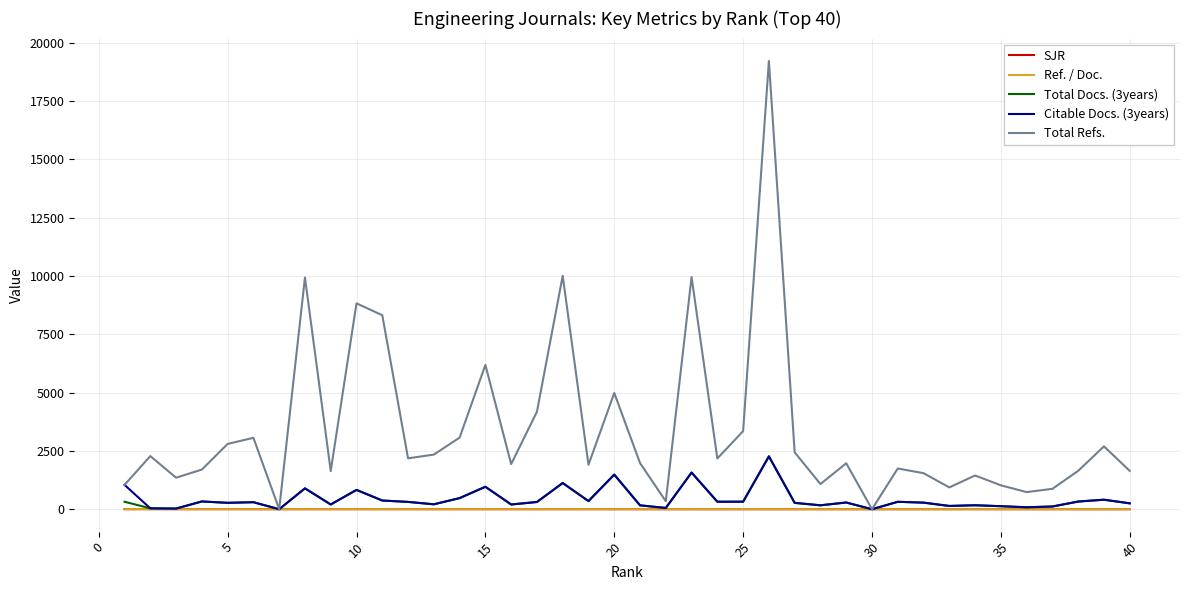

What is the maximum value shown in the chart?

19225.0